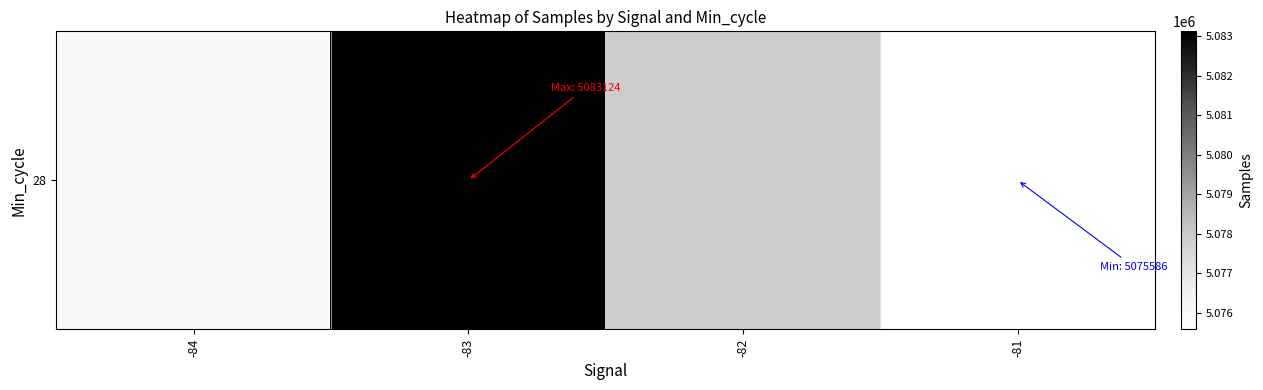

True or false: the data shows 5075585.6 at -81.

True